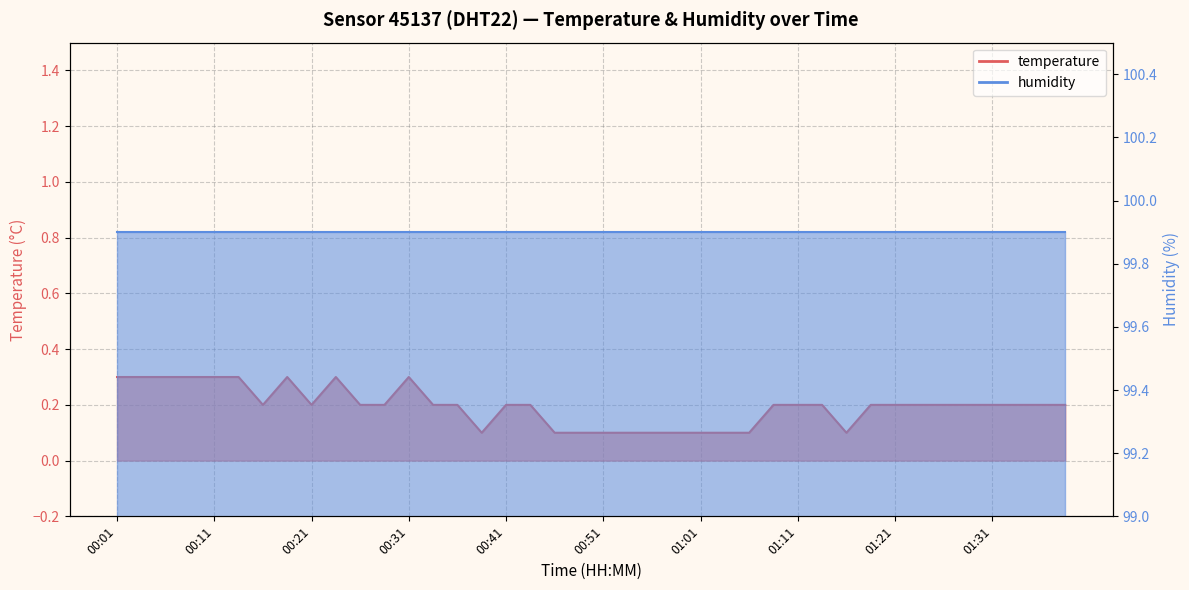

What is the average value?

0.2